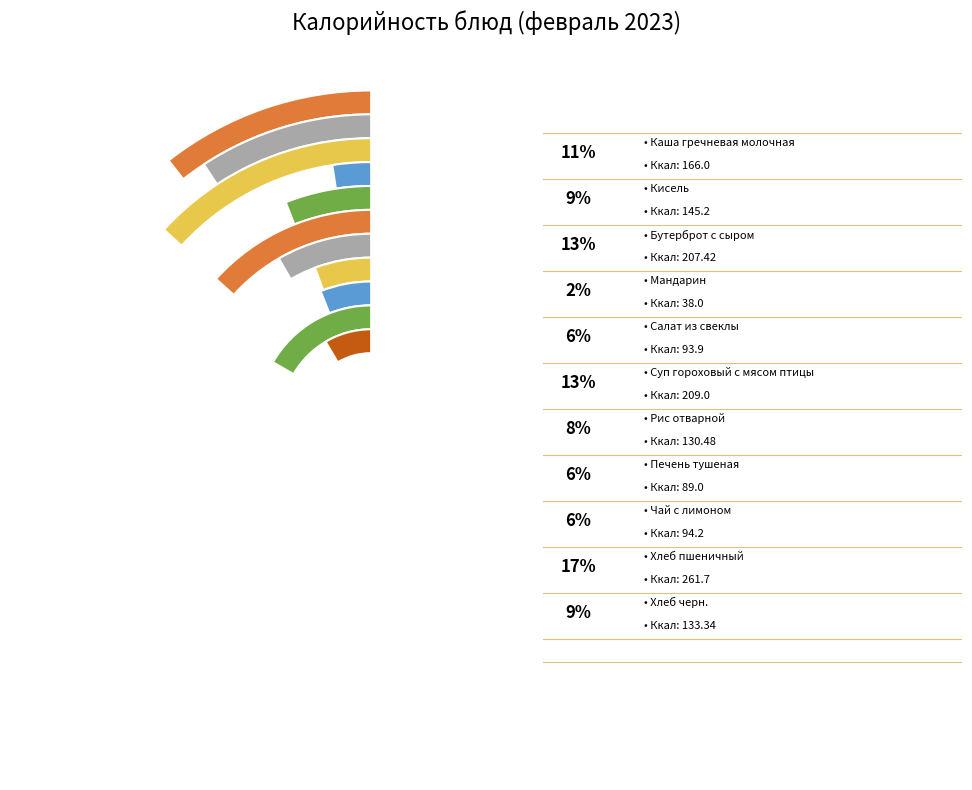

Between Хлеб пшеничный and Бутерброт с сыром, which is larger?

Хлеб пшеничный